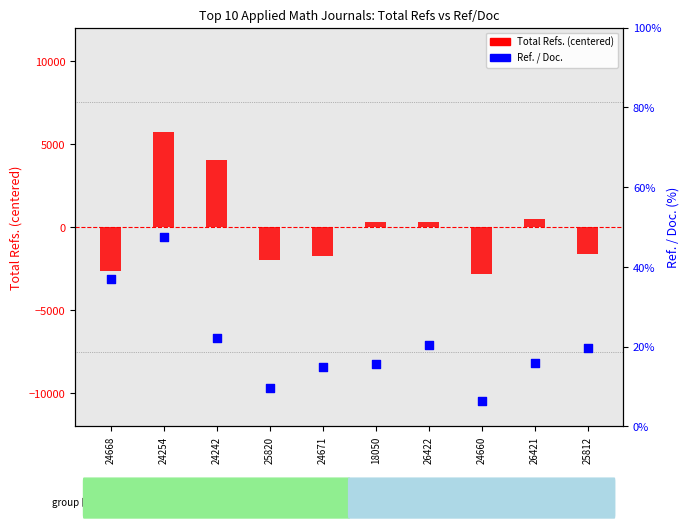

What are all the series names shown in the legend?

Total Refs. (centered), Ref. / Doc.